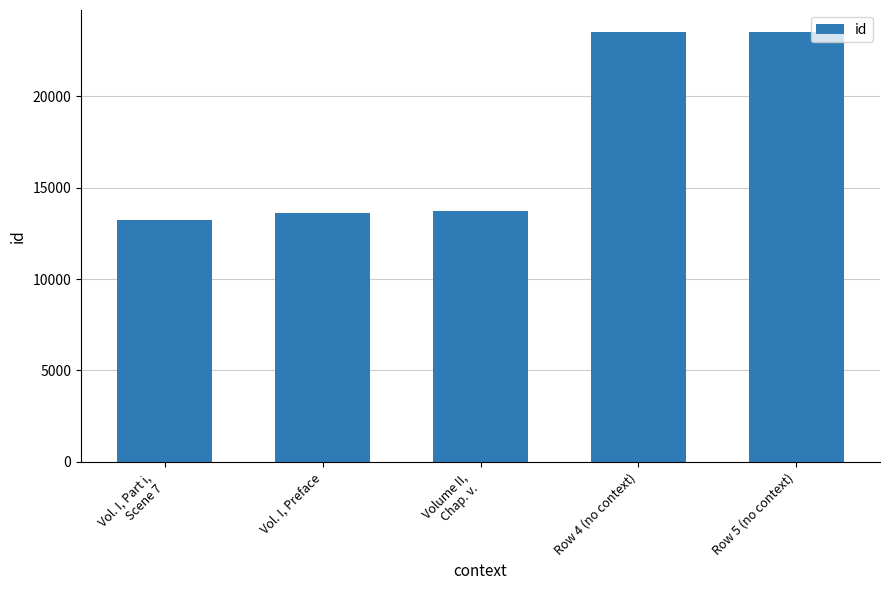

What is the smallest value displayed?

13230